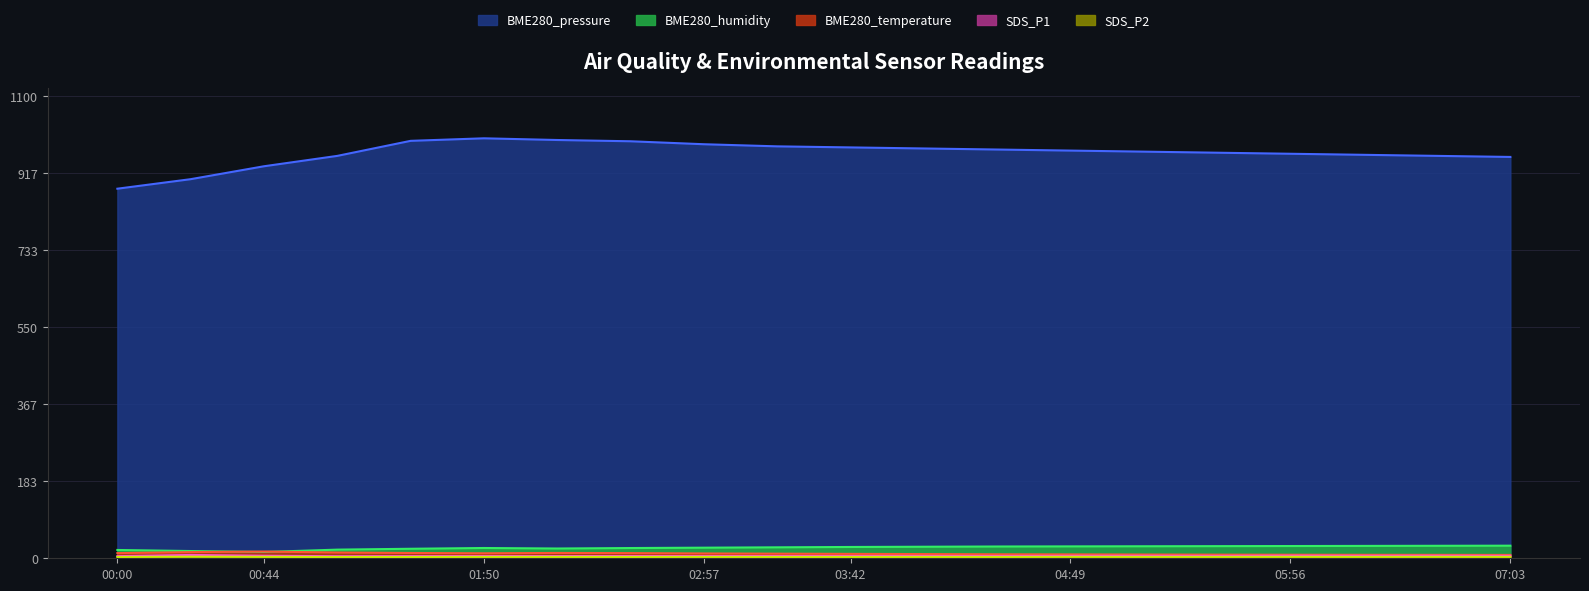

Is the value of BME280_pressure at 02:12 greater than the value of BME280_humidity at 02:12?

Yes